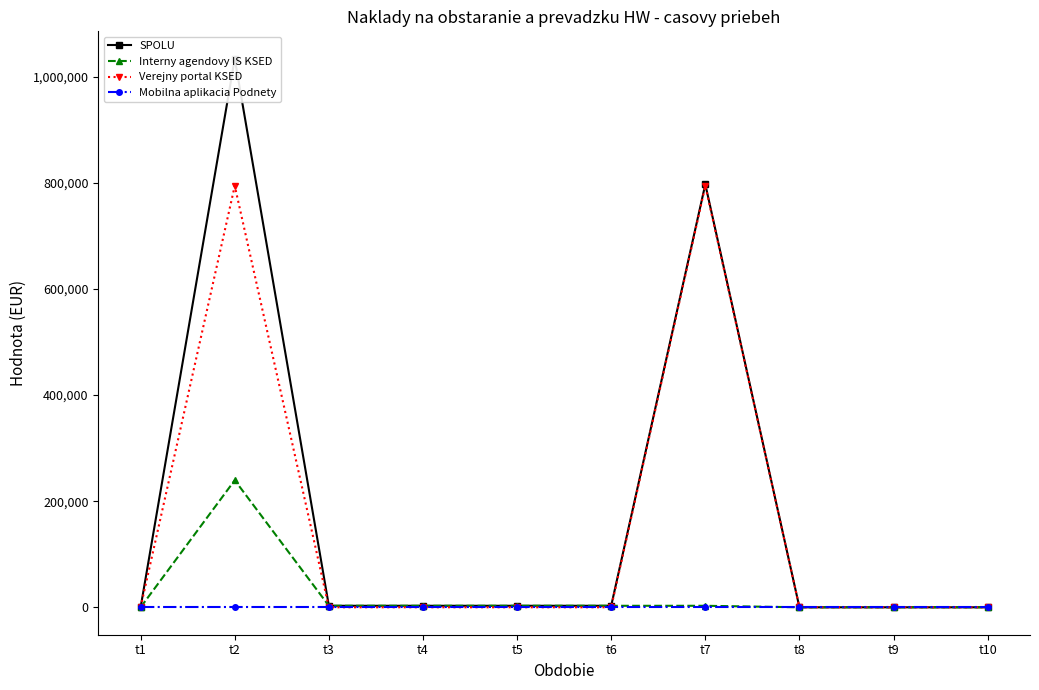

True or false: Verejny portal KSED and Mobilna aplikacia Podnety cross at least once.

False